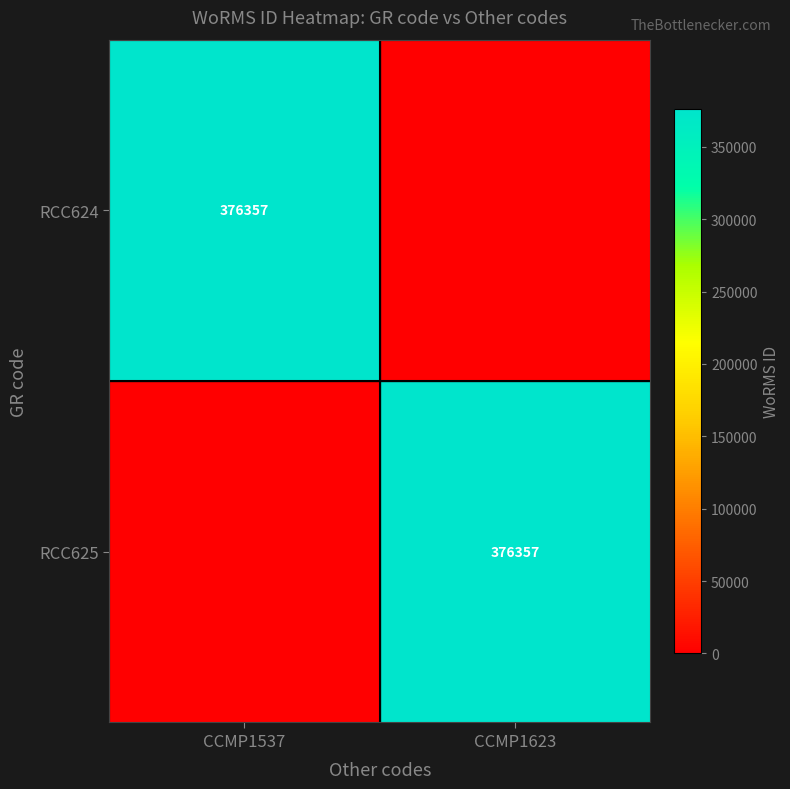

The value of RCC625 at CCMP1623 is 376357. True or false?

True